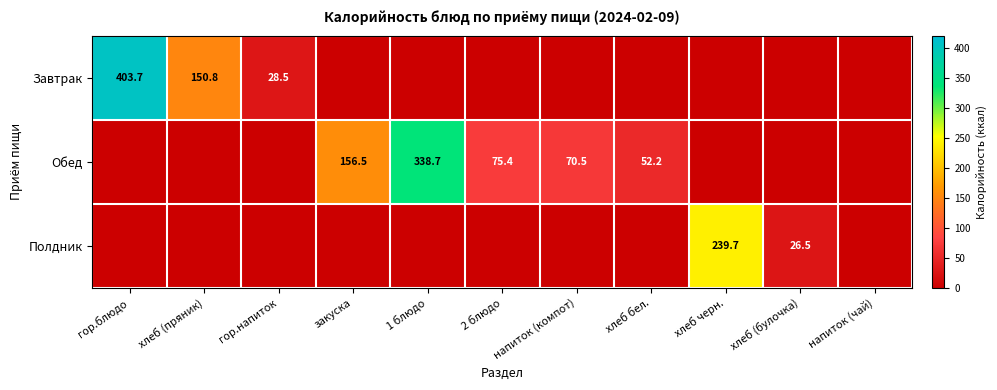

True or false: Обед has a value of 73.6 at 1 блюдо.

False